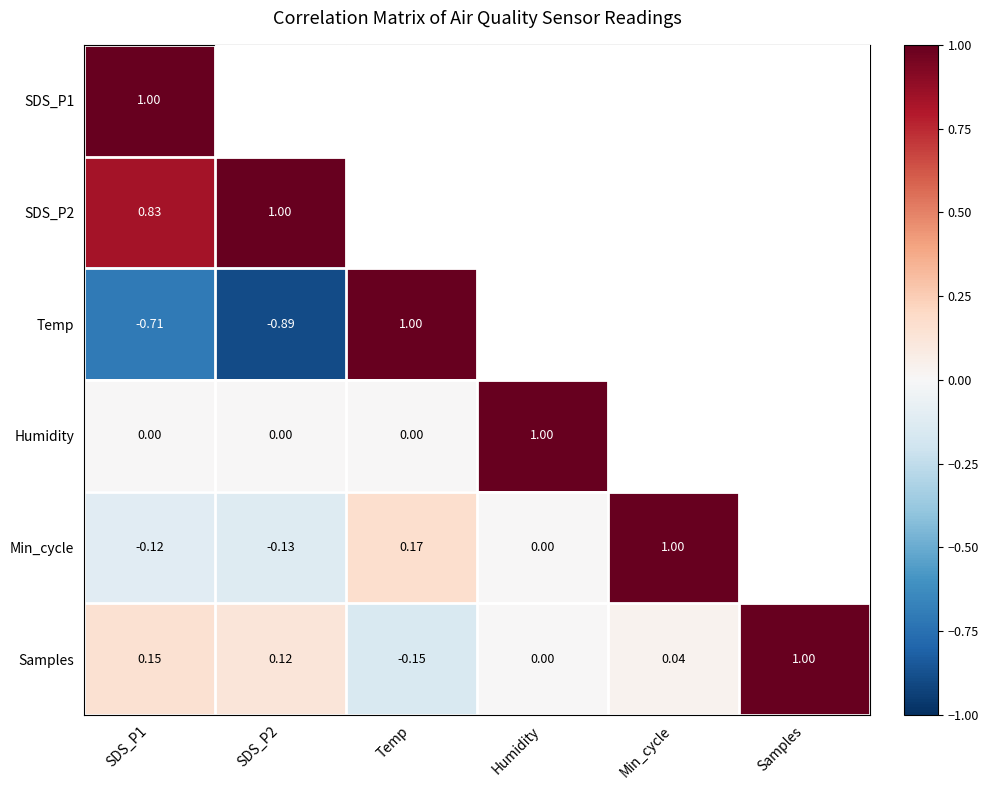

Is the value of SDS_P1 at SDS_P1 greater than the value of Humidity at Temp?

Yes